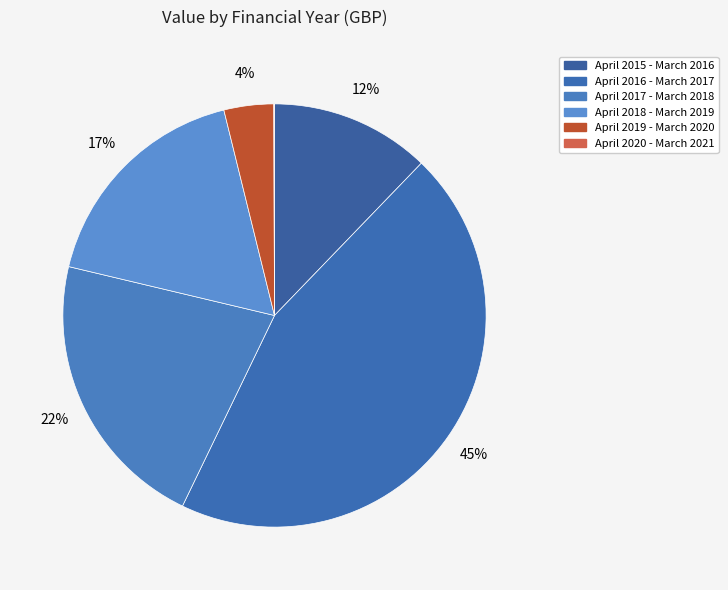

Is there a majority slice in this chart?

No